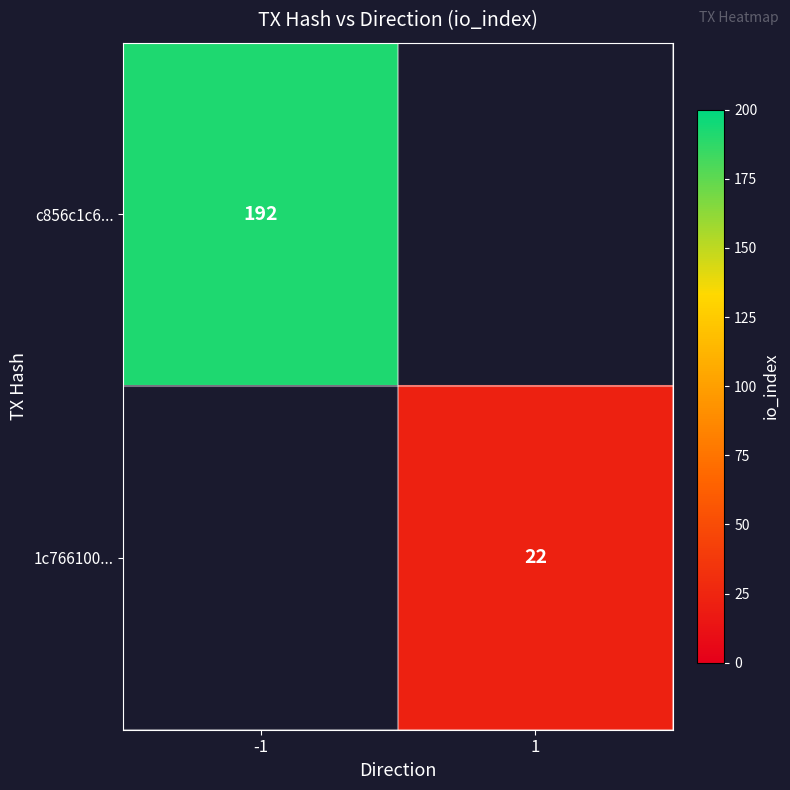

The value of 1c766100... at 1 is 22. True or false?

True